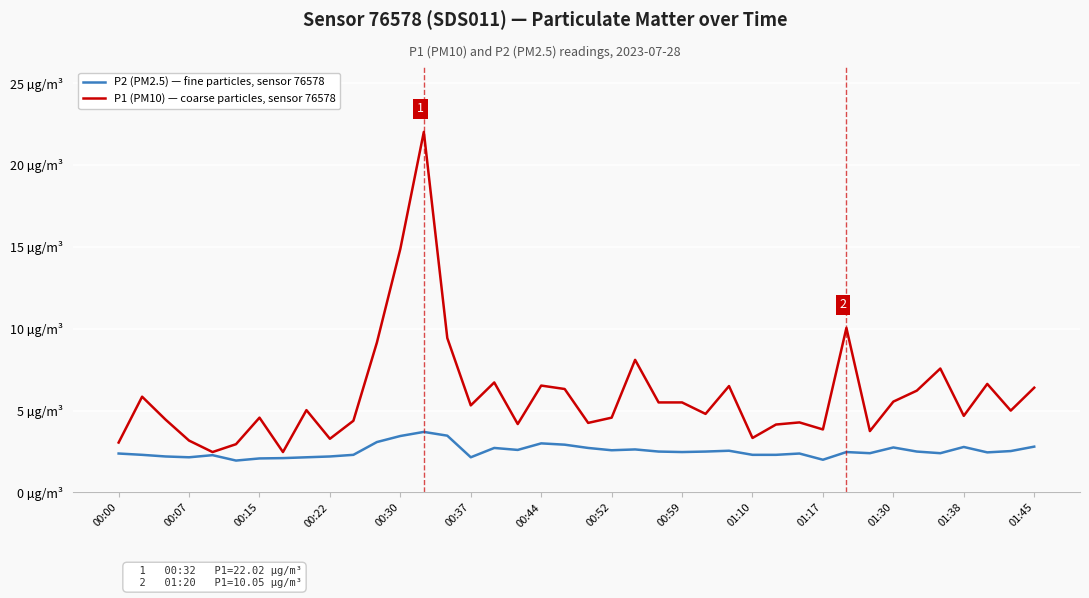

What are all the series names shown in the legend?

P2 (PM2.5) — fine particles, sensor 76578, P1 (PM10) — coarse particles, sensor 76578